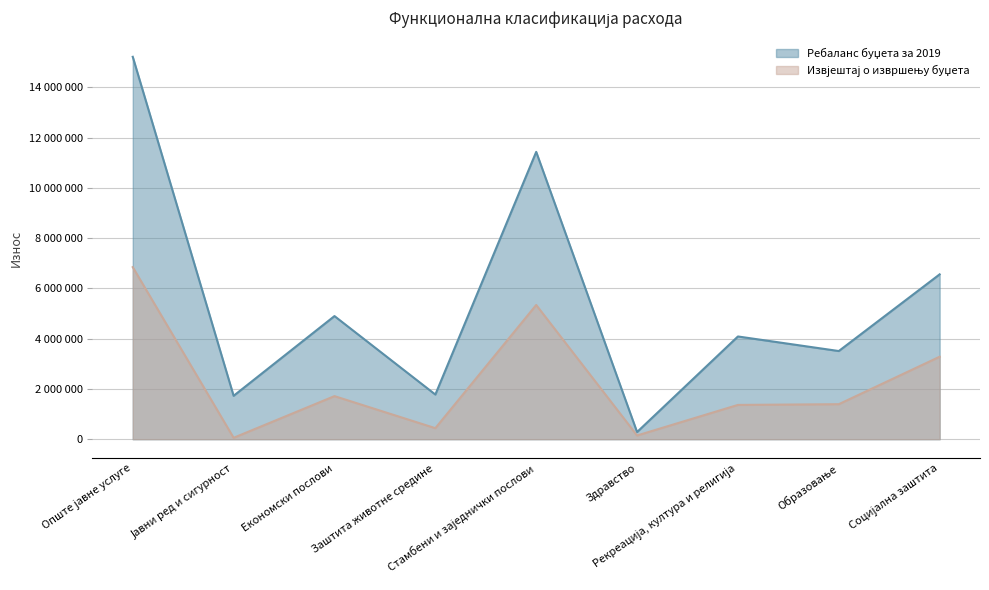

Does the chart display data point markers on the line(s)?

No